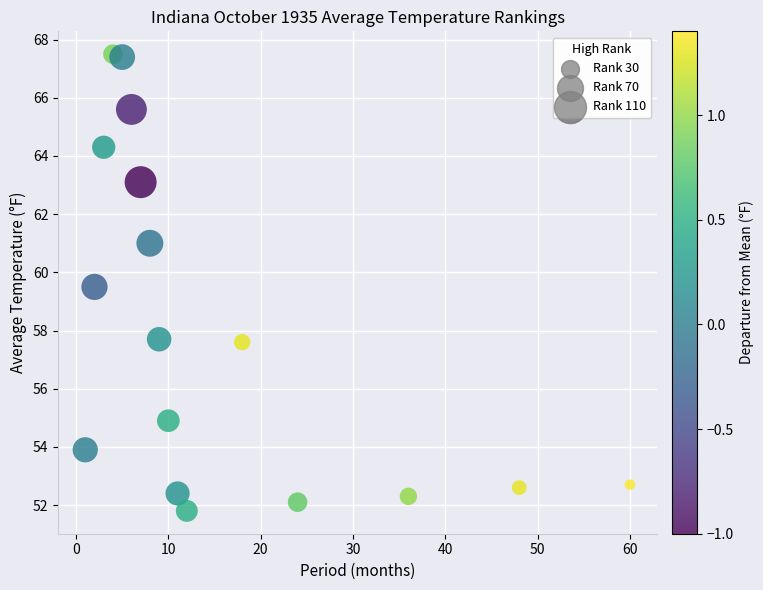

What is the range of X values (max minus min)?

59.0